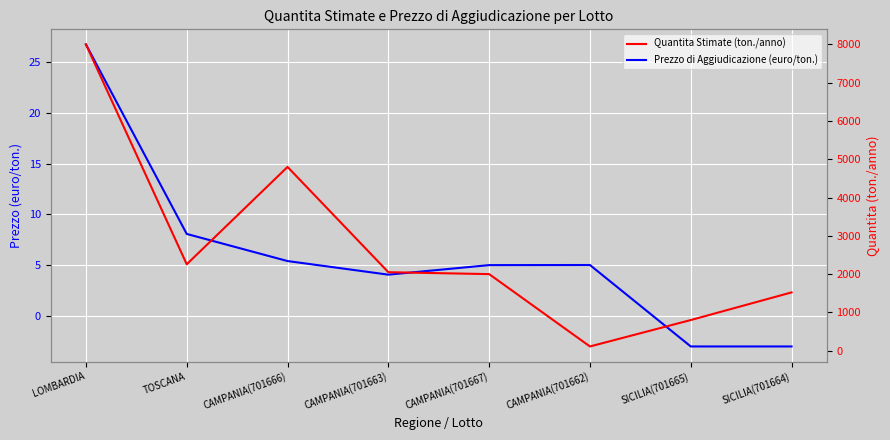

True or false: Quantita Stimate (ton./anno) and Prezzo di Aggiudicazione (euro/ton.) cross at least once.

False